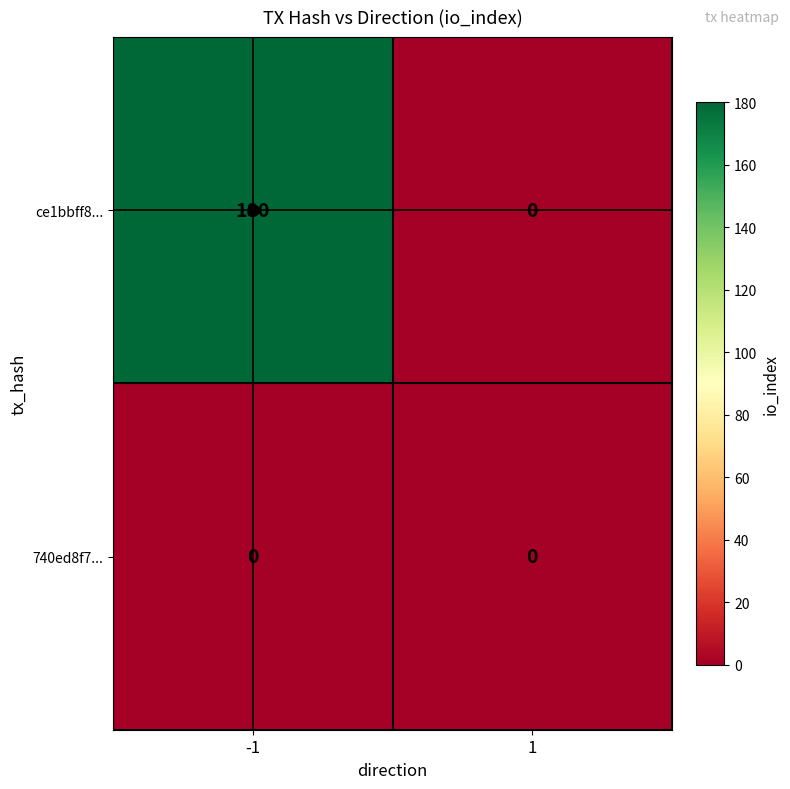

Which series changed the most between -1 and 1?

ce1bbff8...